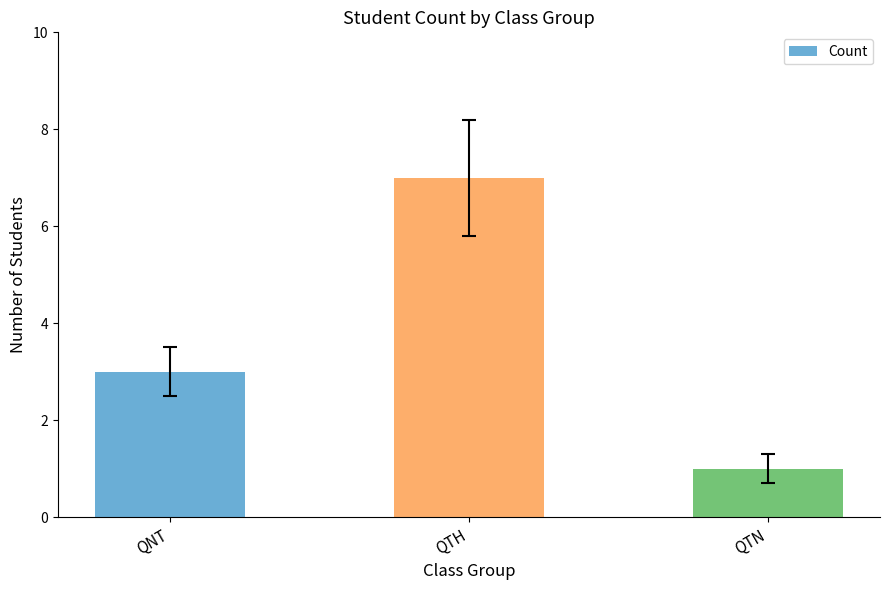

Rank the categories by value from lowest to highest.

QTN, QNT, QTH